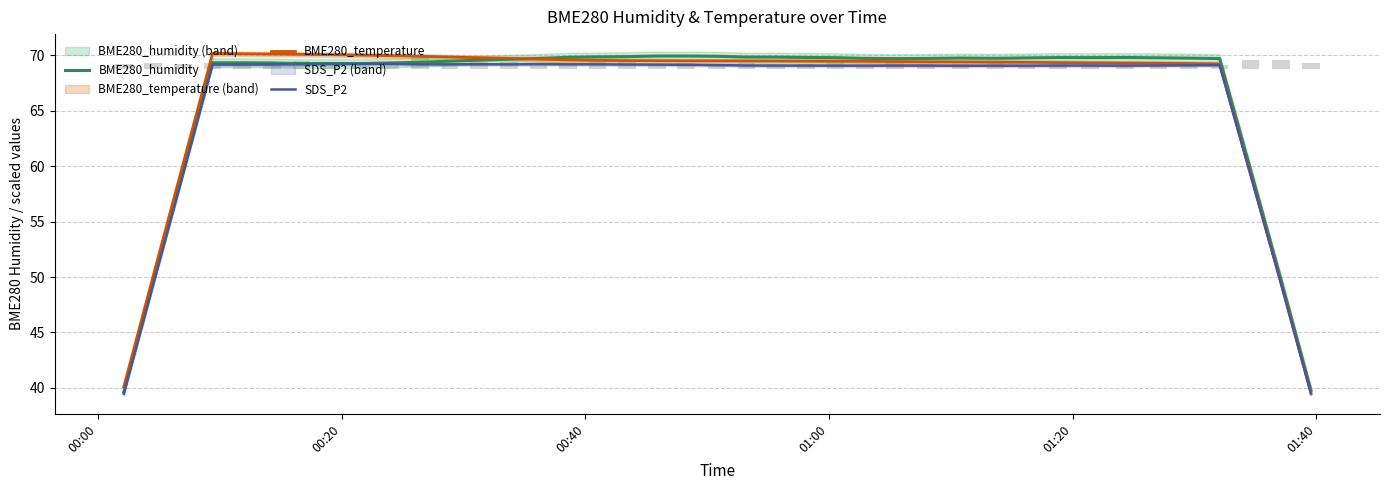

The BME280_humidity series shows 112.1 at 26. True or false?

False